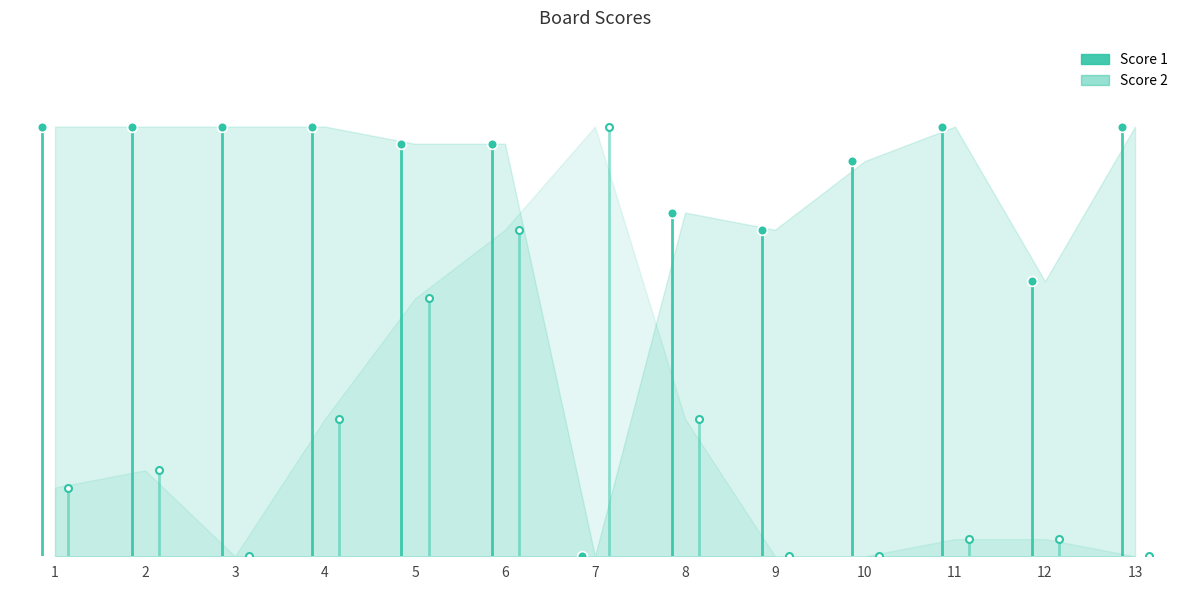

True or false: Score 1 and Score 2 intersect in this chart.

True